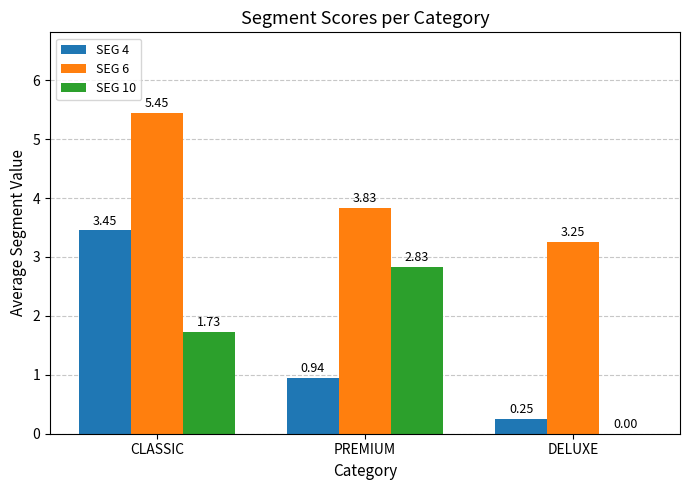

Between CLASSIC and DELUXE, which series saw the biggest shift?

SEG 4